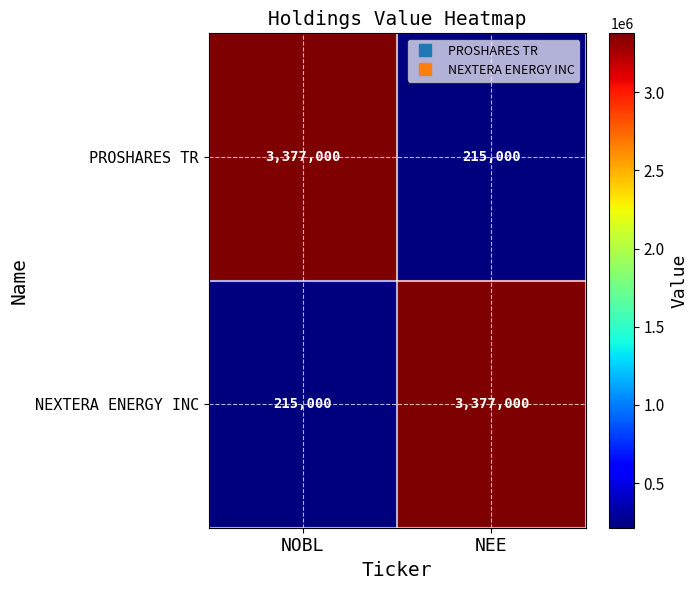

What is the difference between the highest and lowest values at NOBL?

3162000